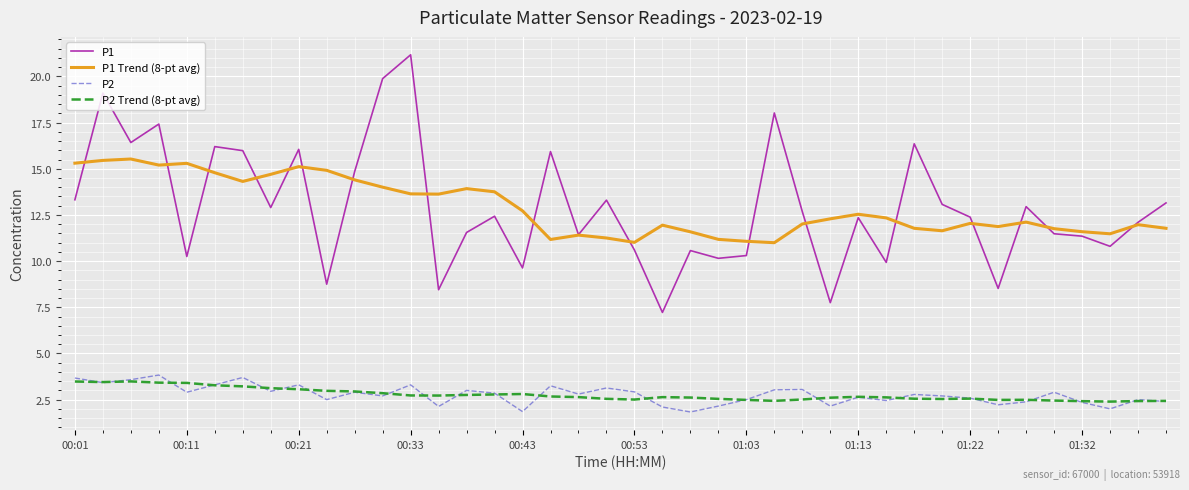

Is this an area chart (filled region under the line)?

No